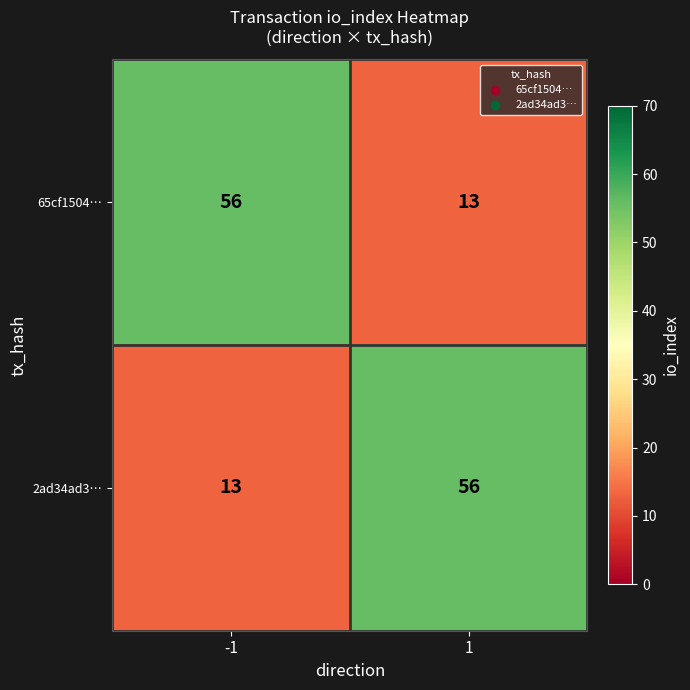

What is the maximum value shown in the chart?

56